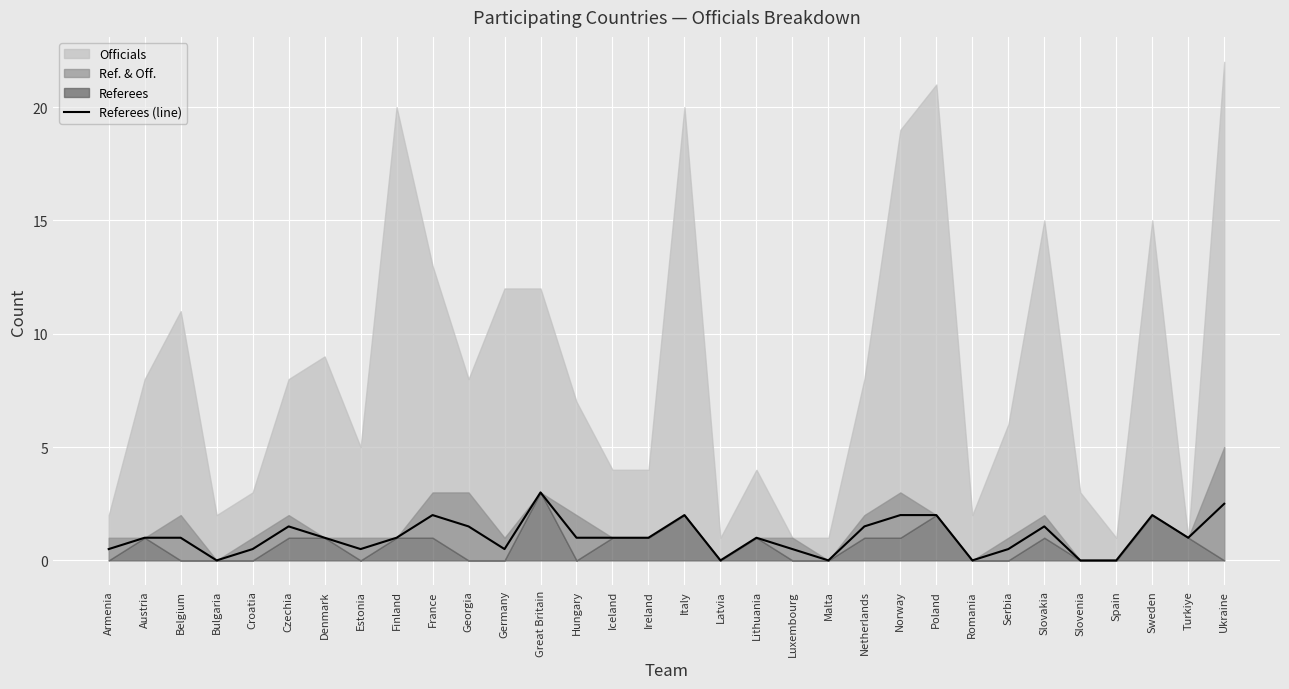

The chart shows a value of 1.5 at Netherlands. True or false?

True